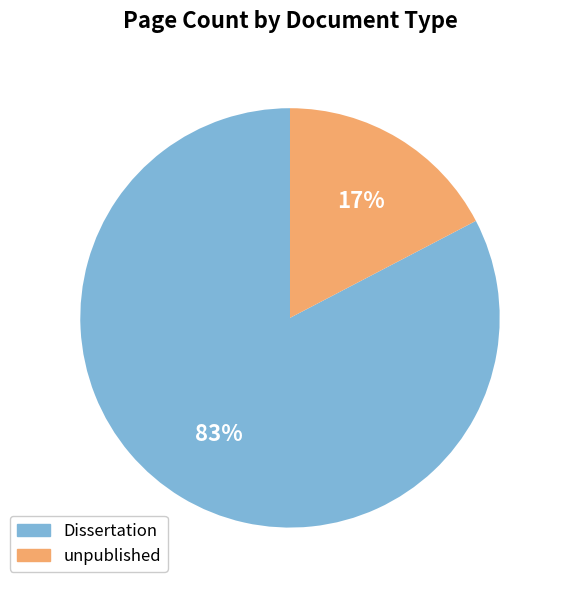

Is there any slice that represents more than half of the pie?

Yes